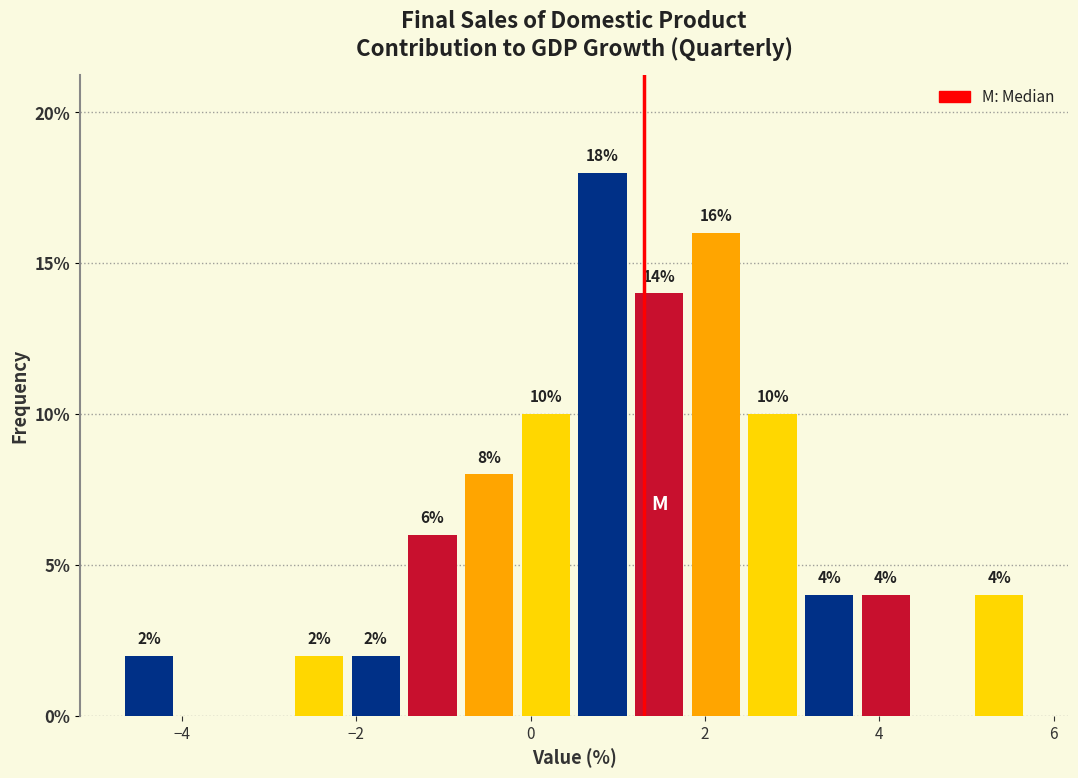

Read against the x-axis, roughly where is the centre of the tallest bar?

0.8